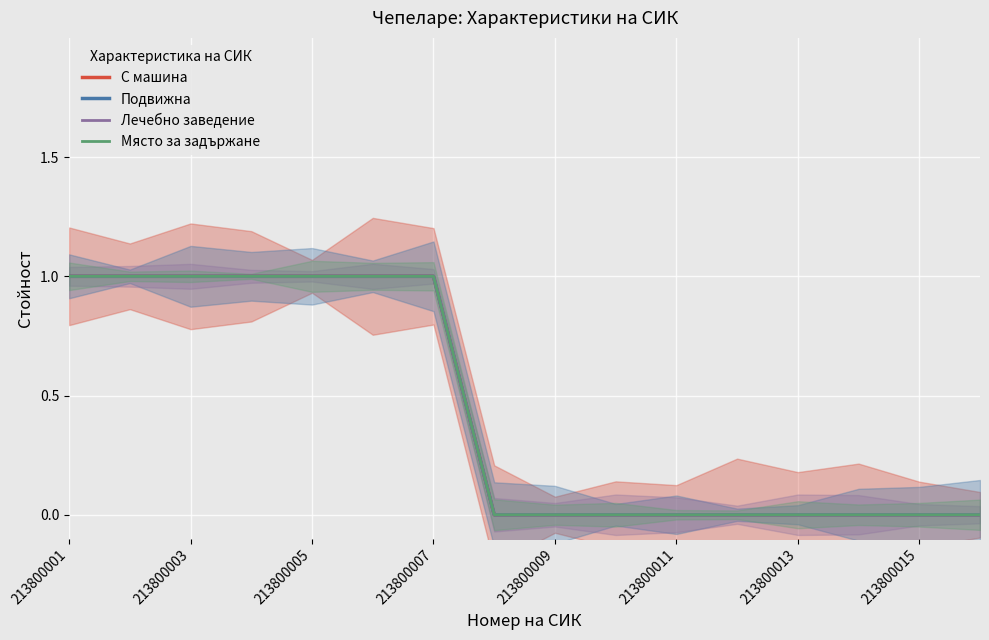

List the series in order of their peak value, lowest first.

С машина, Подвижна, Лечебно заведение, Място за задържане